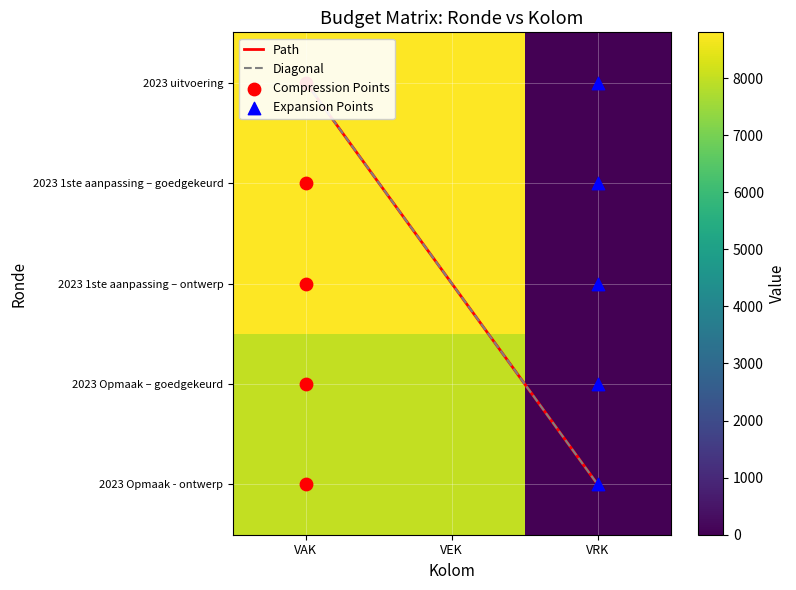

How many data points in 2023 1ste aanpassing – ontwerp are less than 8800?

1